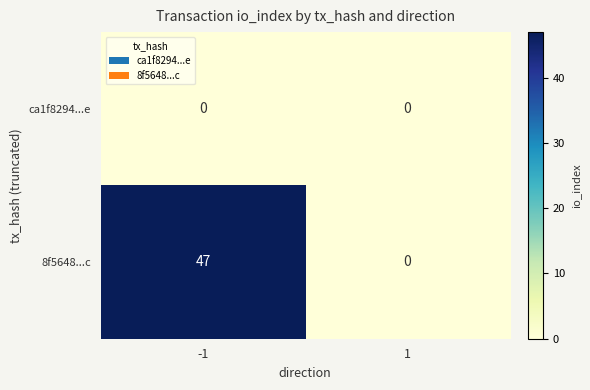

Between -1 and 1, which series saw the biggest shift?

8f5648...c